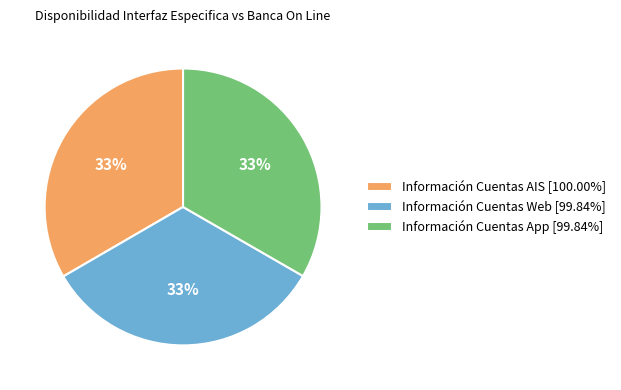

Is there a majority slice in this chart?

No